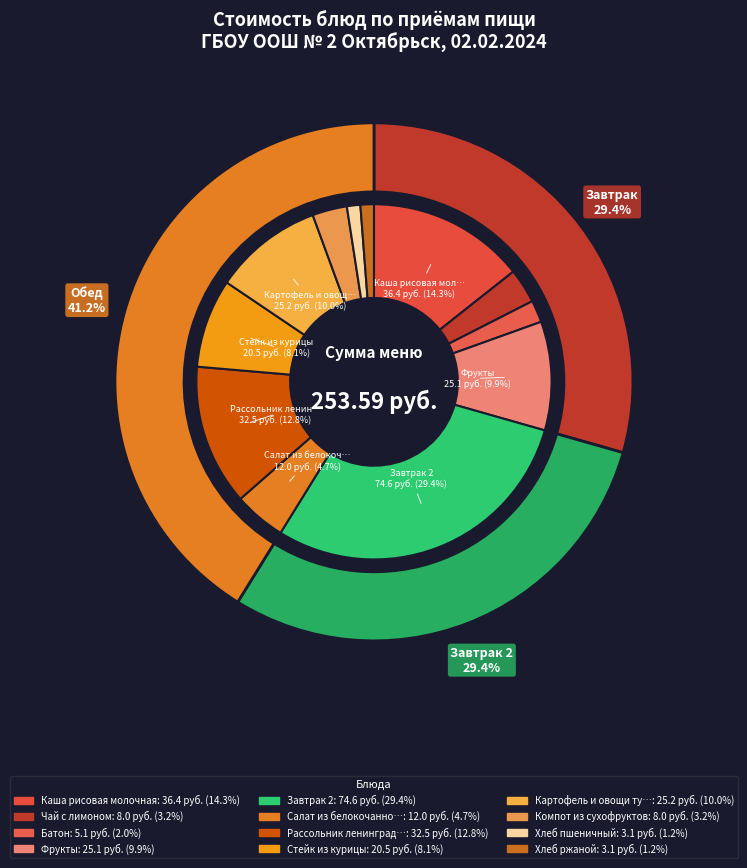

True or false: Картофель и овощи тушеные accounts for 10% of the total.

True